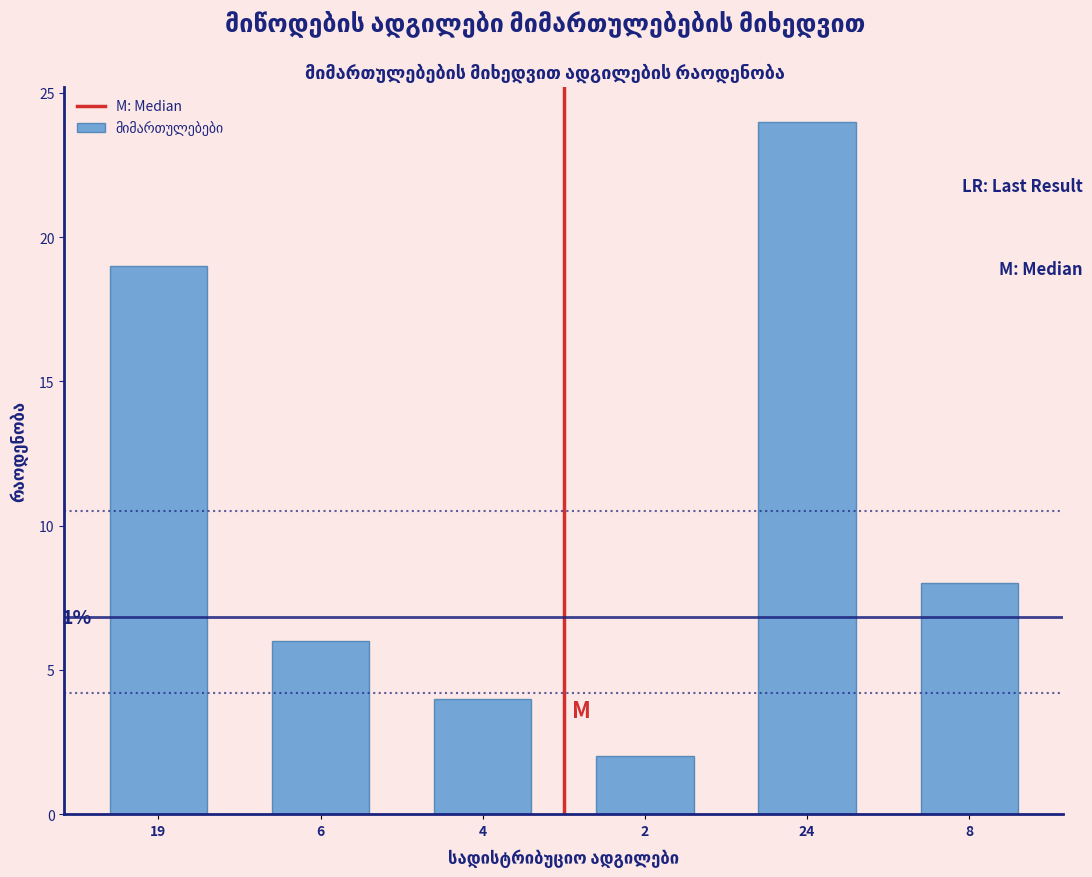

Reading left to right, list all the values displayed in this chart.

19	6	4	2	24	8